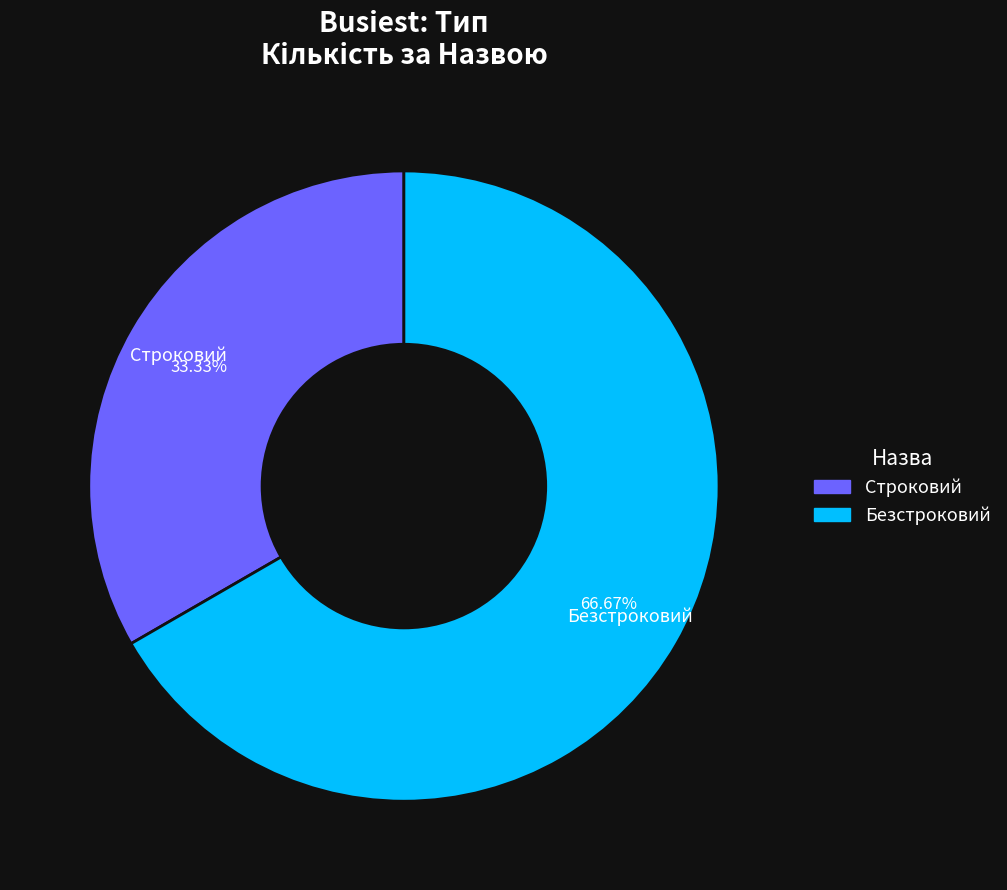

True or false: Безстроковий accounts for 67% of the total.

True